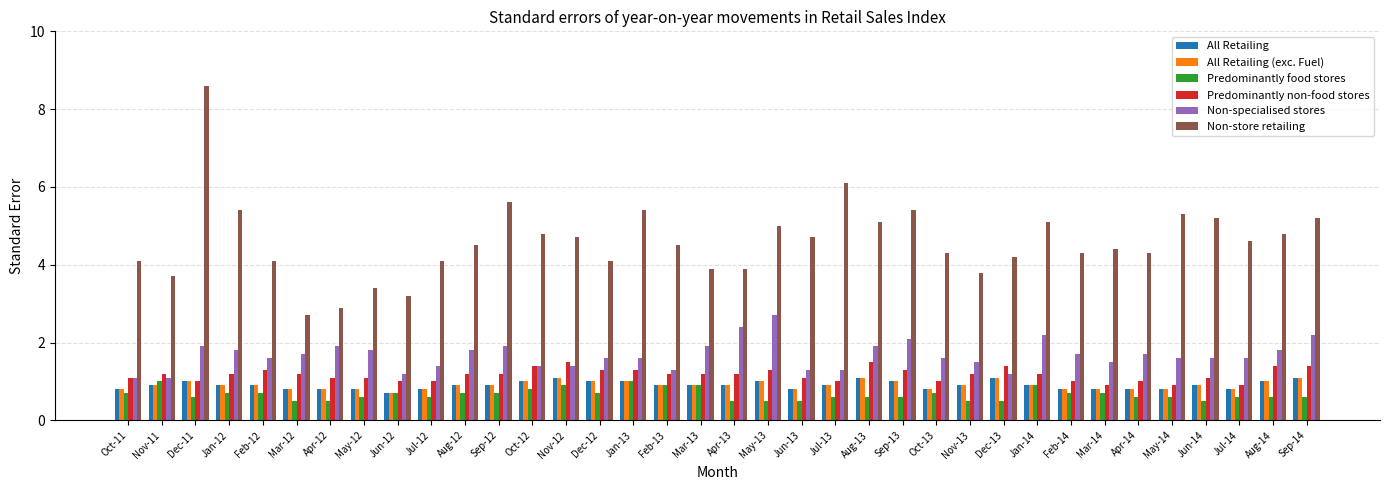

How many bars are there in total?

216